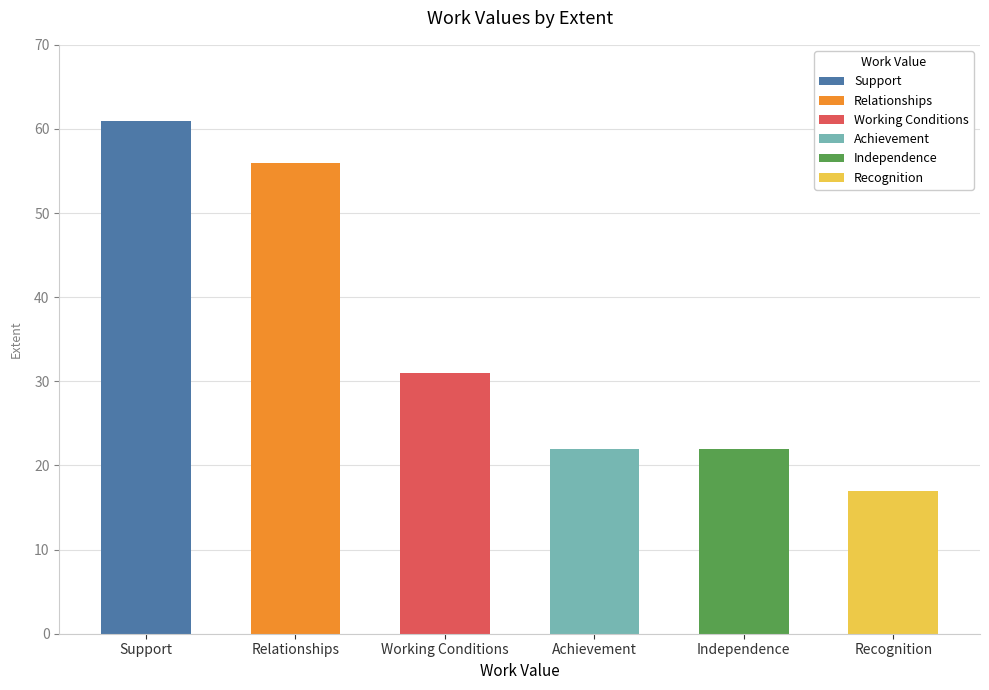

How many data points are less than 31?

3